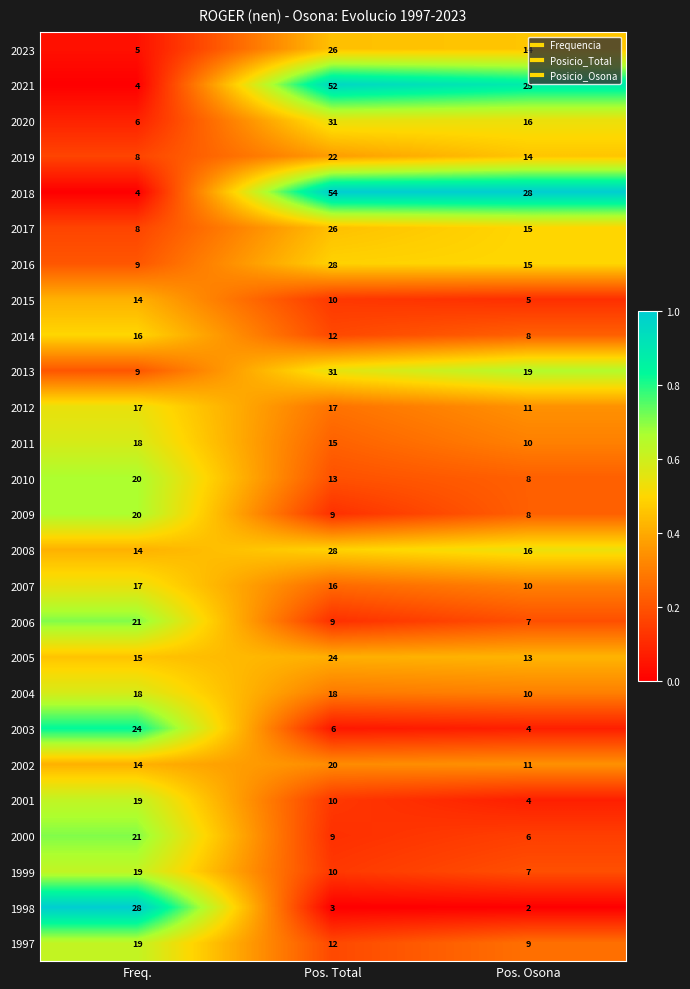

Rank the categories by 2017 value from highest to lowest.

Pos. Total, Pos. Osona, Freq.